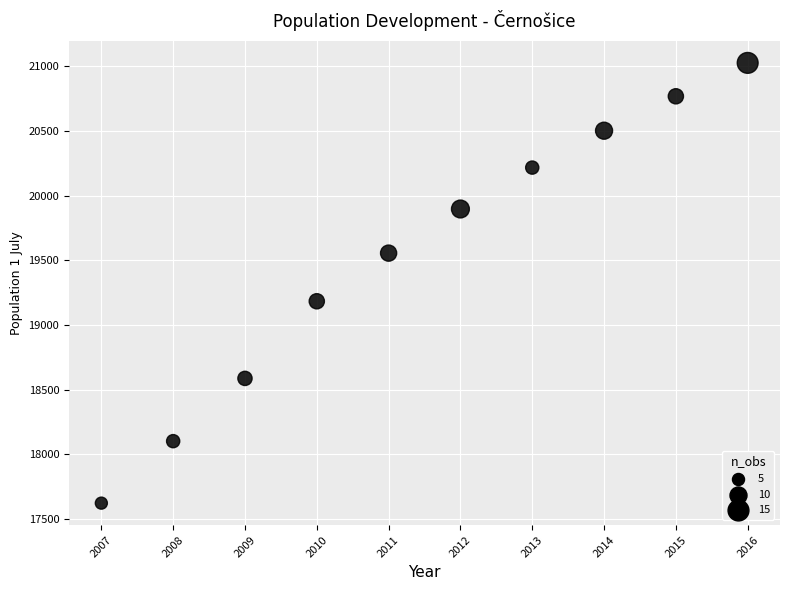

What Y value in the scatter plot is closest to 19325?

19184